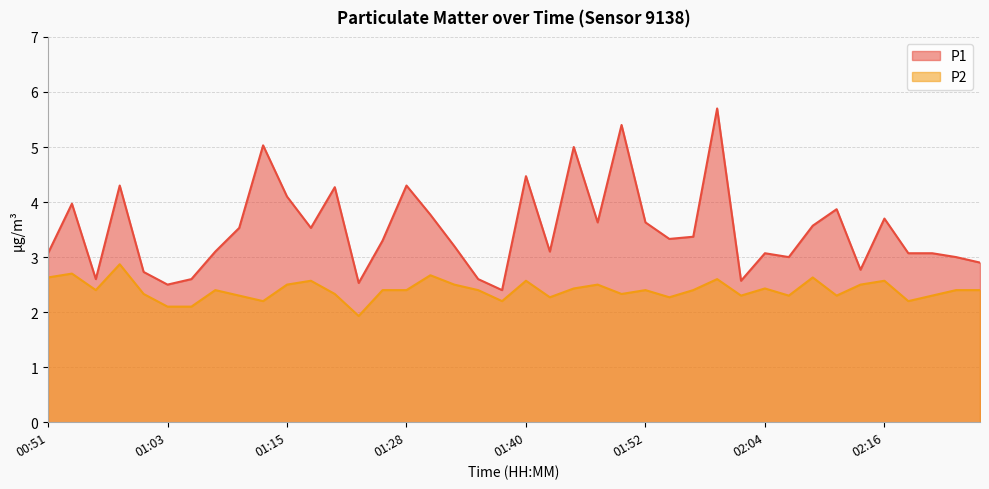

Count the number of data series in this chart.

2